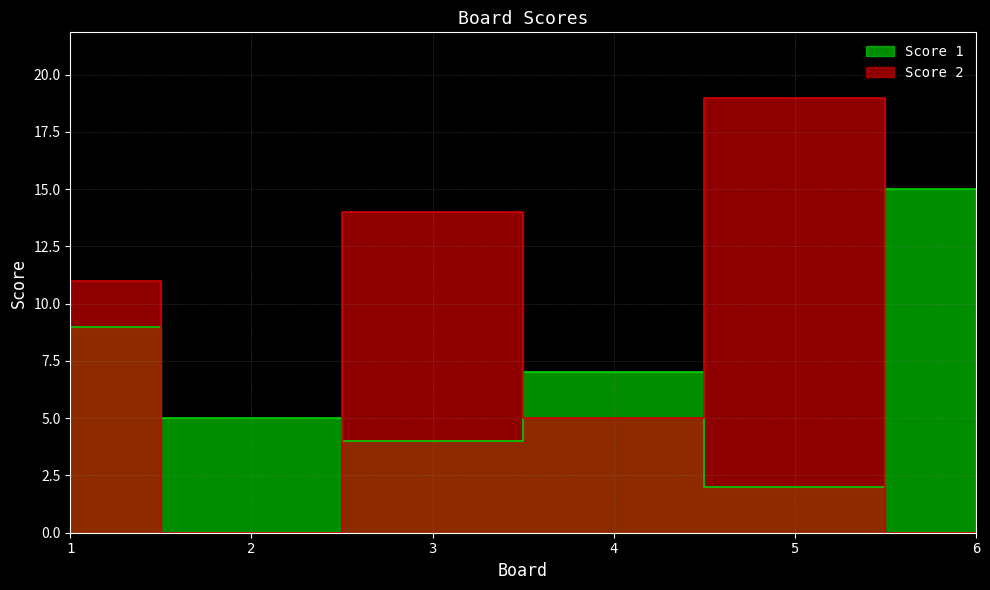

Which series has the largest total across all categories?

Score 2